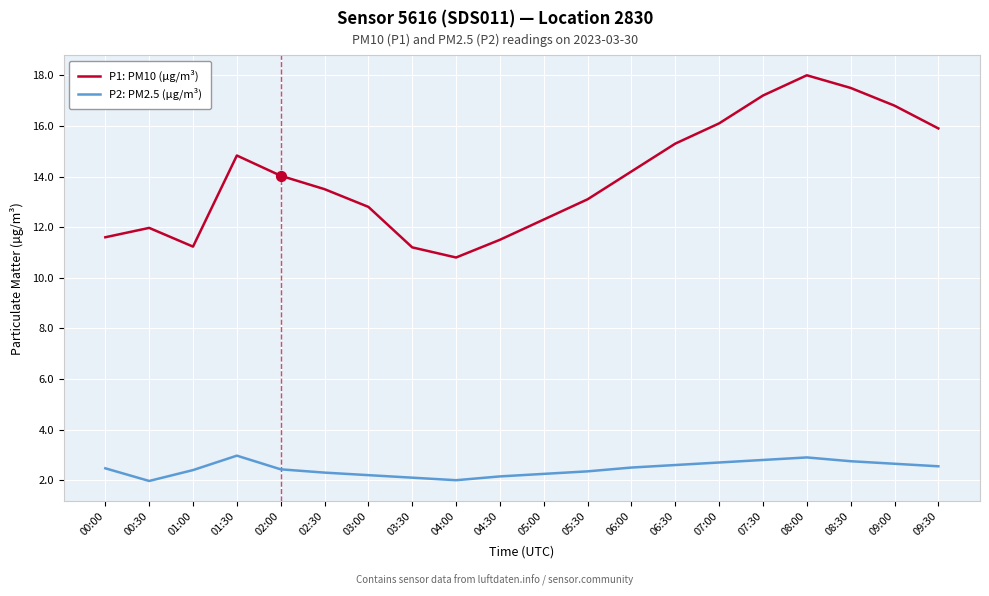

Which series has the largest range (max minus min)?

P1: PM10 (µg/m³)